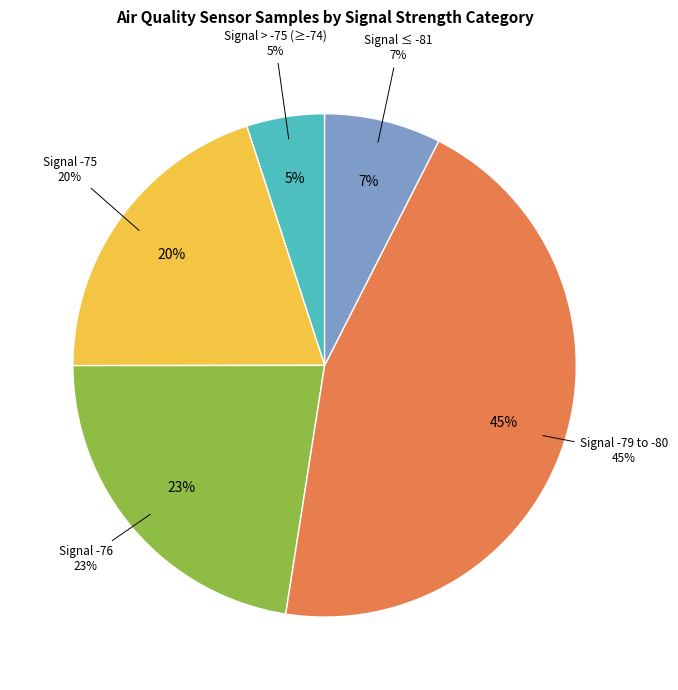

The 26 slice represents 14% of the pie. True or false?

False